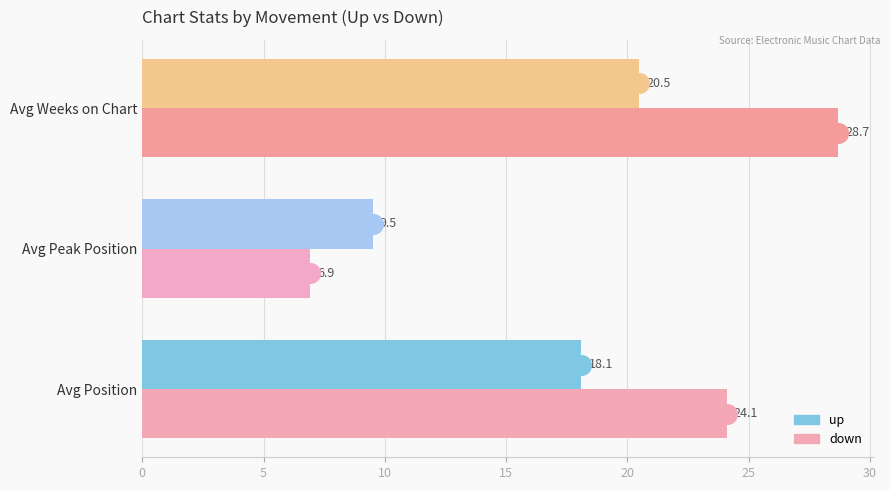

Which series has the largest Y range (max minus min)?

down